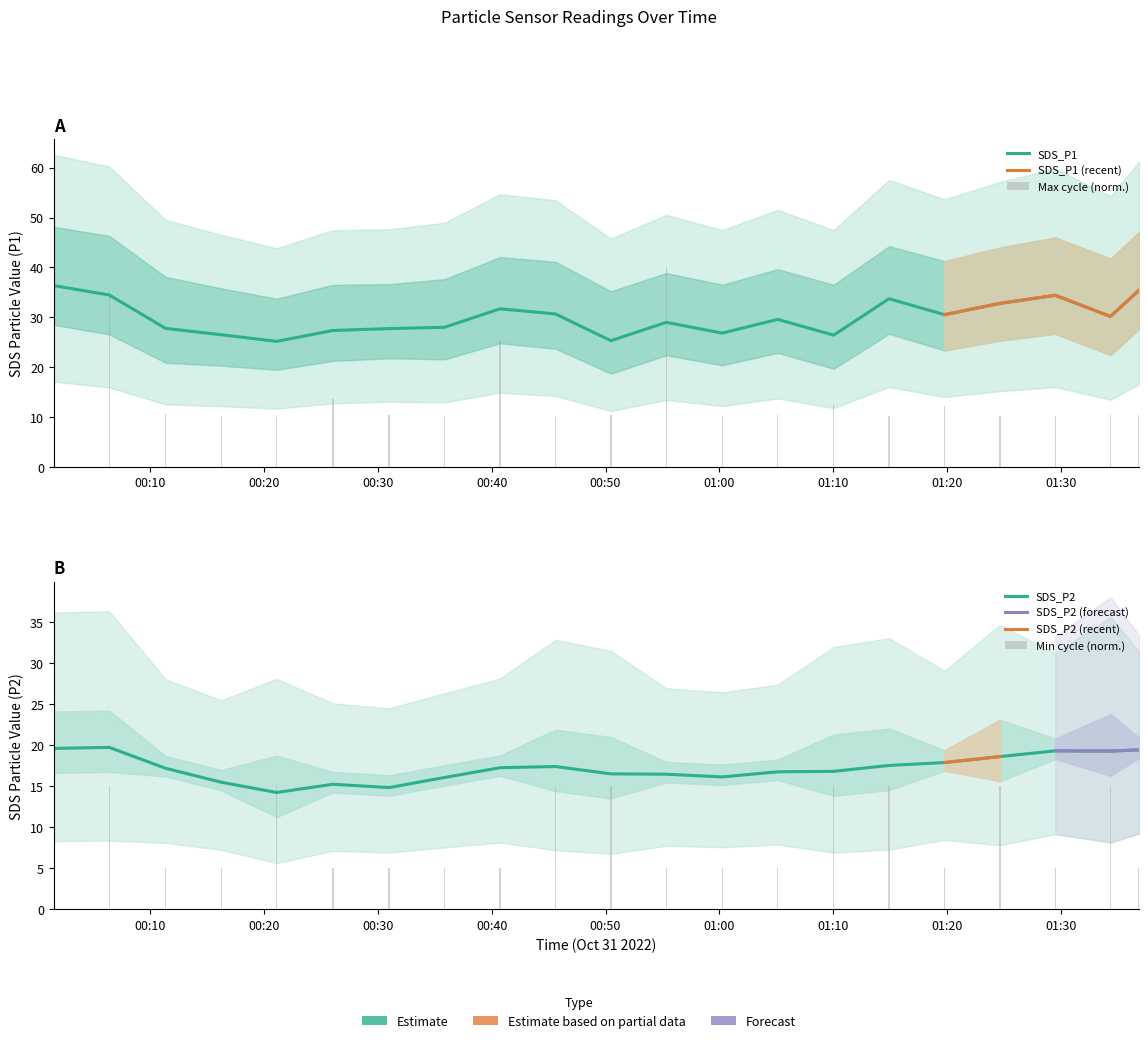

What is the sum of all Min_cycle values?

195.0